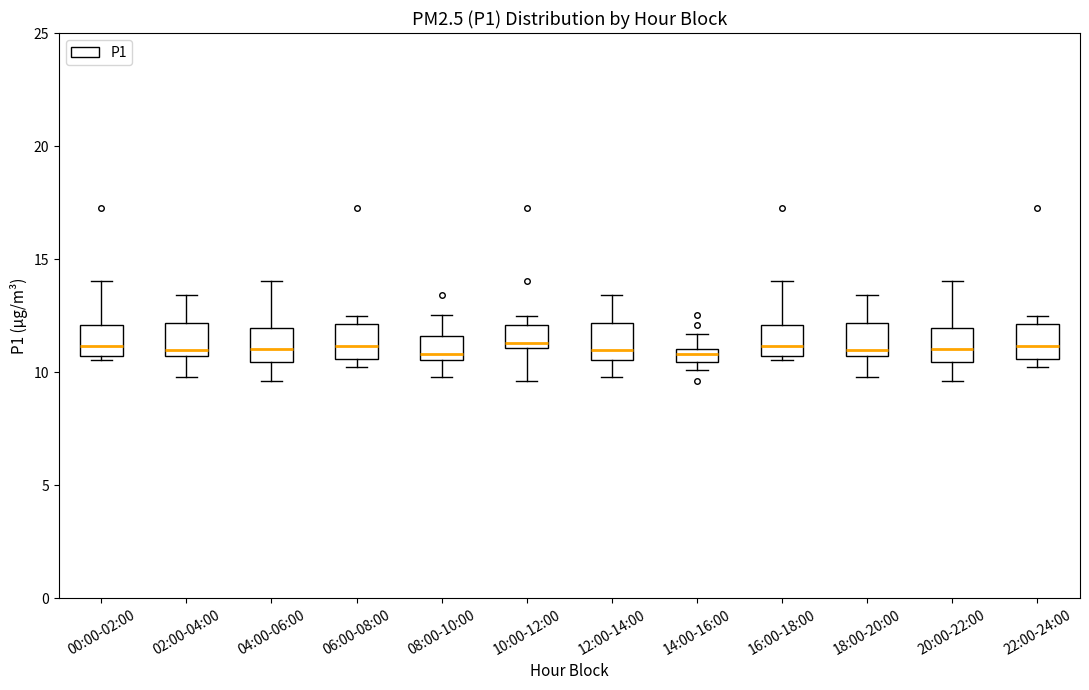

Where is the upper edge of the box for 18:00-20:00 on the y-axis? The values are not printed on the chart, so give them approximately, as read against the axis.

12.0